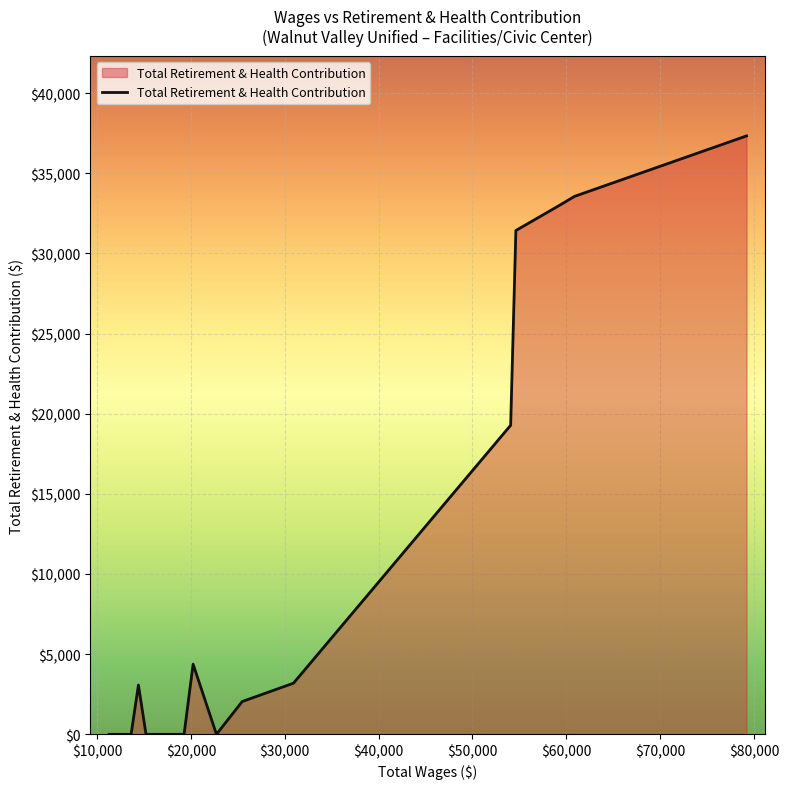

What is the maximum value shown in the chart?

37328